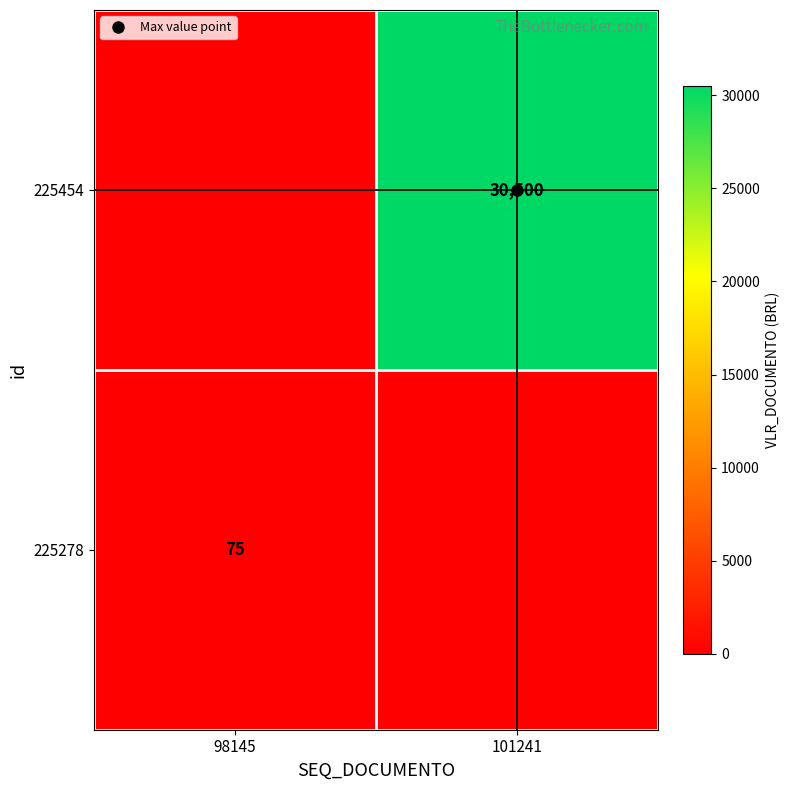

The 225454 series shows 48093 at 101241. True or false?

False